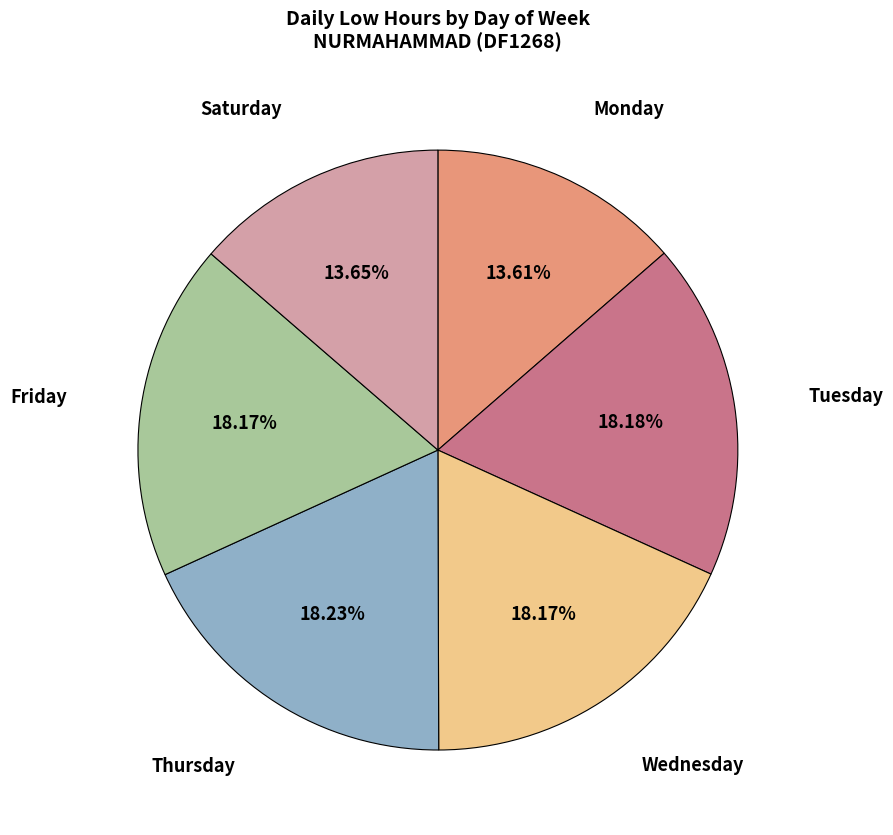

Is the sum of Wednesday and Thursday greater than half?

No